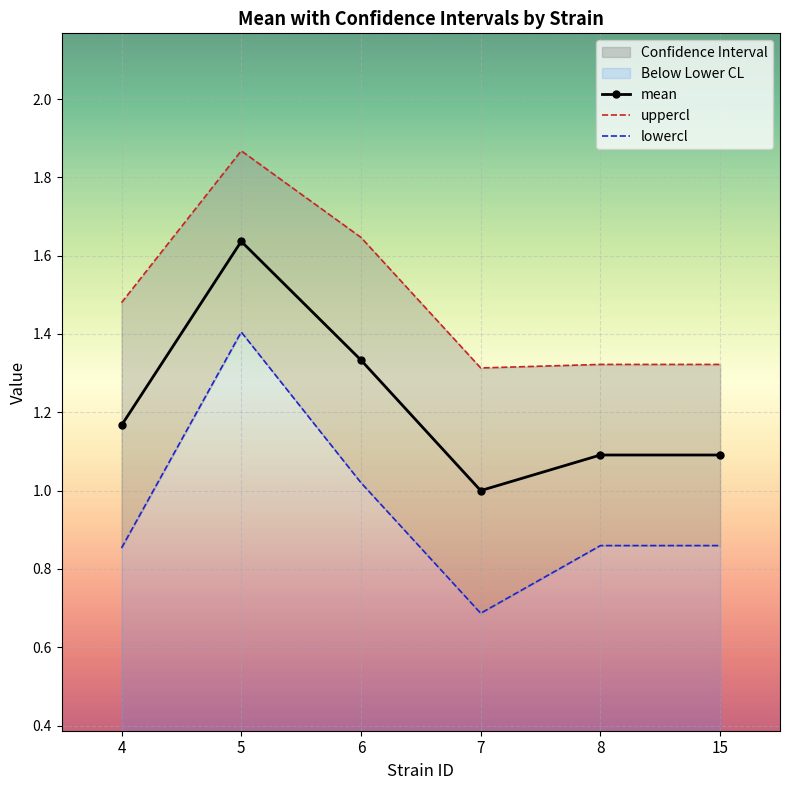

What is the sum of the mean values at 15 and 6?

2.4